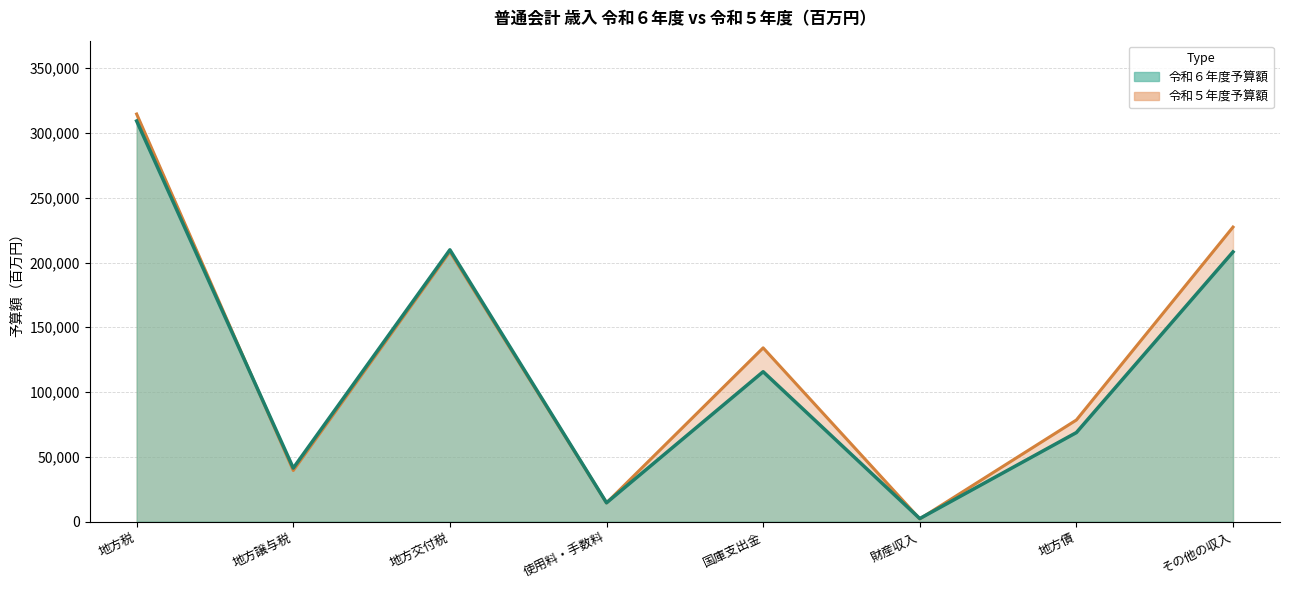

What value does the 令和６年度予算額 series have at 地方税?

309272